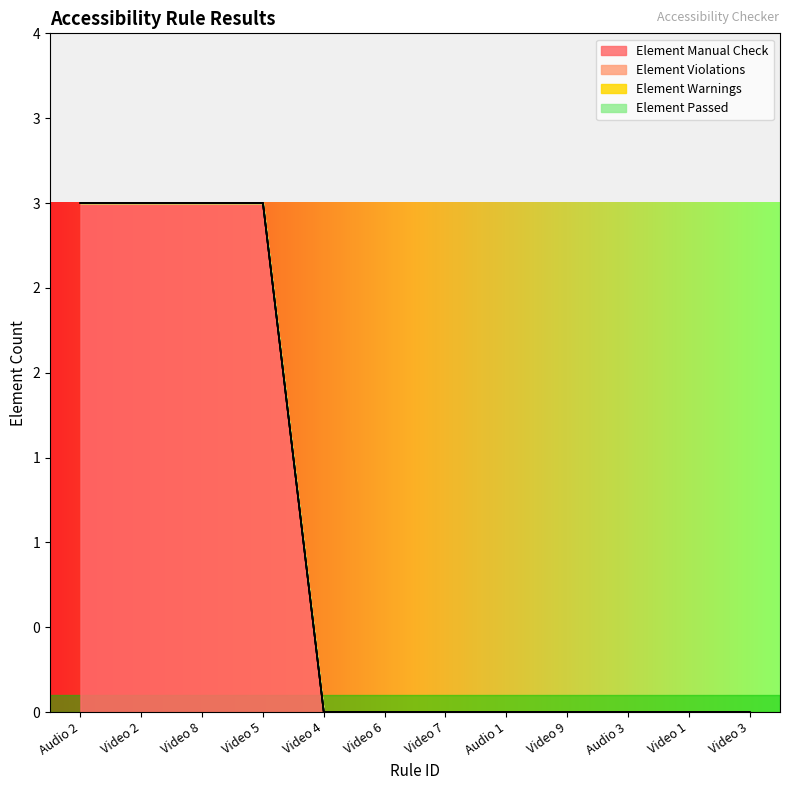

At which category is the sum across all series the highest?

Audio 2